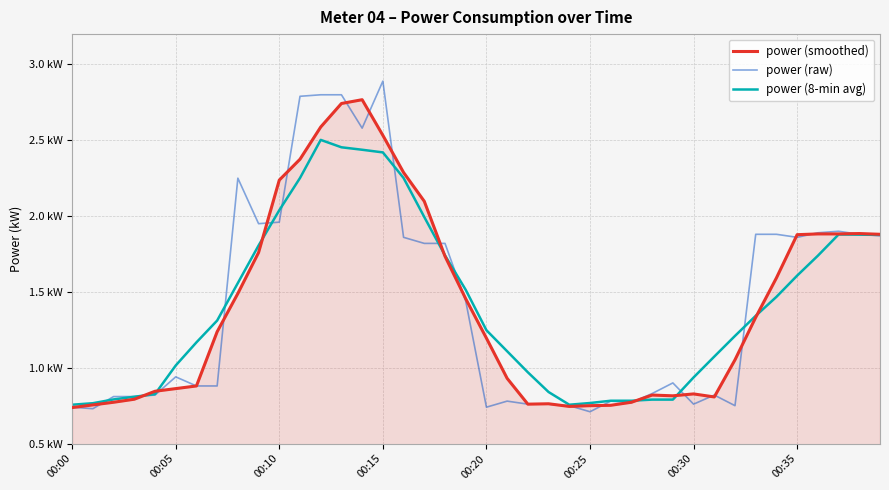

What are all the series names shown in the legend?

power (smoothed), power (raw), power (8-min avg)